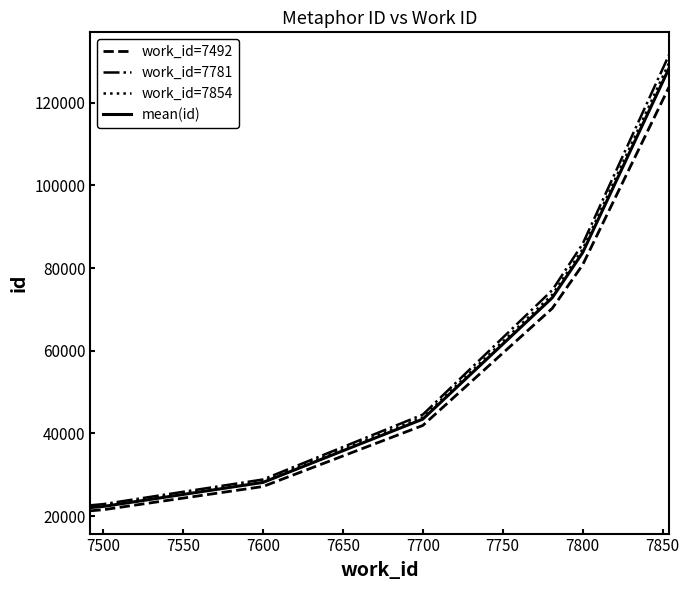

Which series has the widest spread of values?

work_id=7781